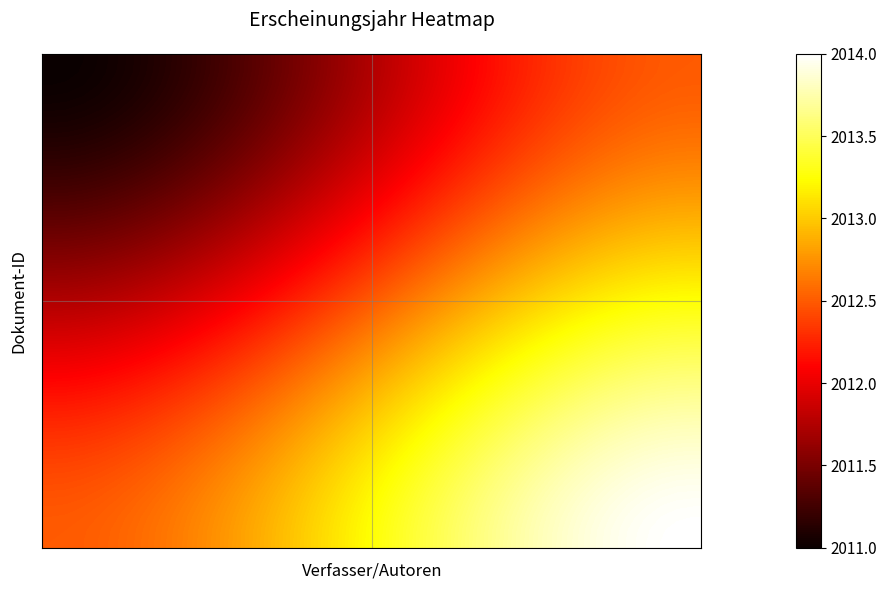

How many series are shown in this chart?

40